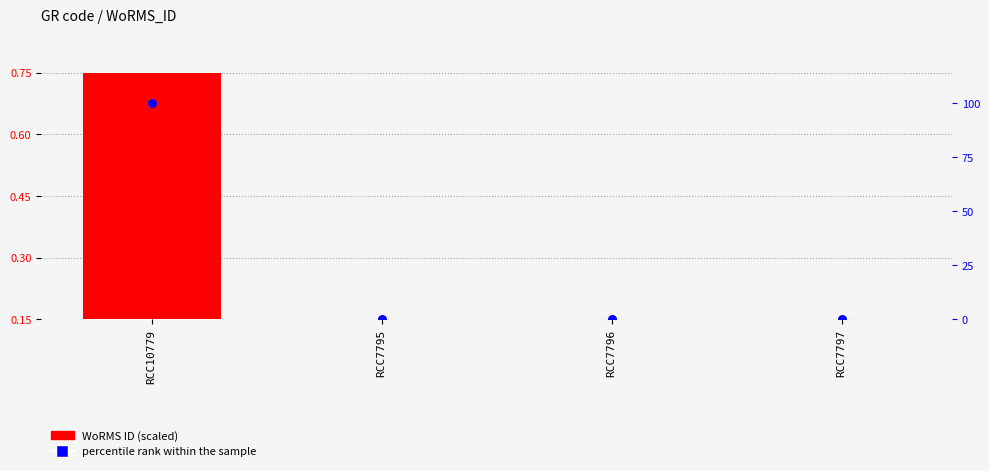

Which series has the largest total across all categories?

percentile rank within the sample